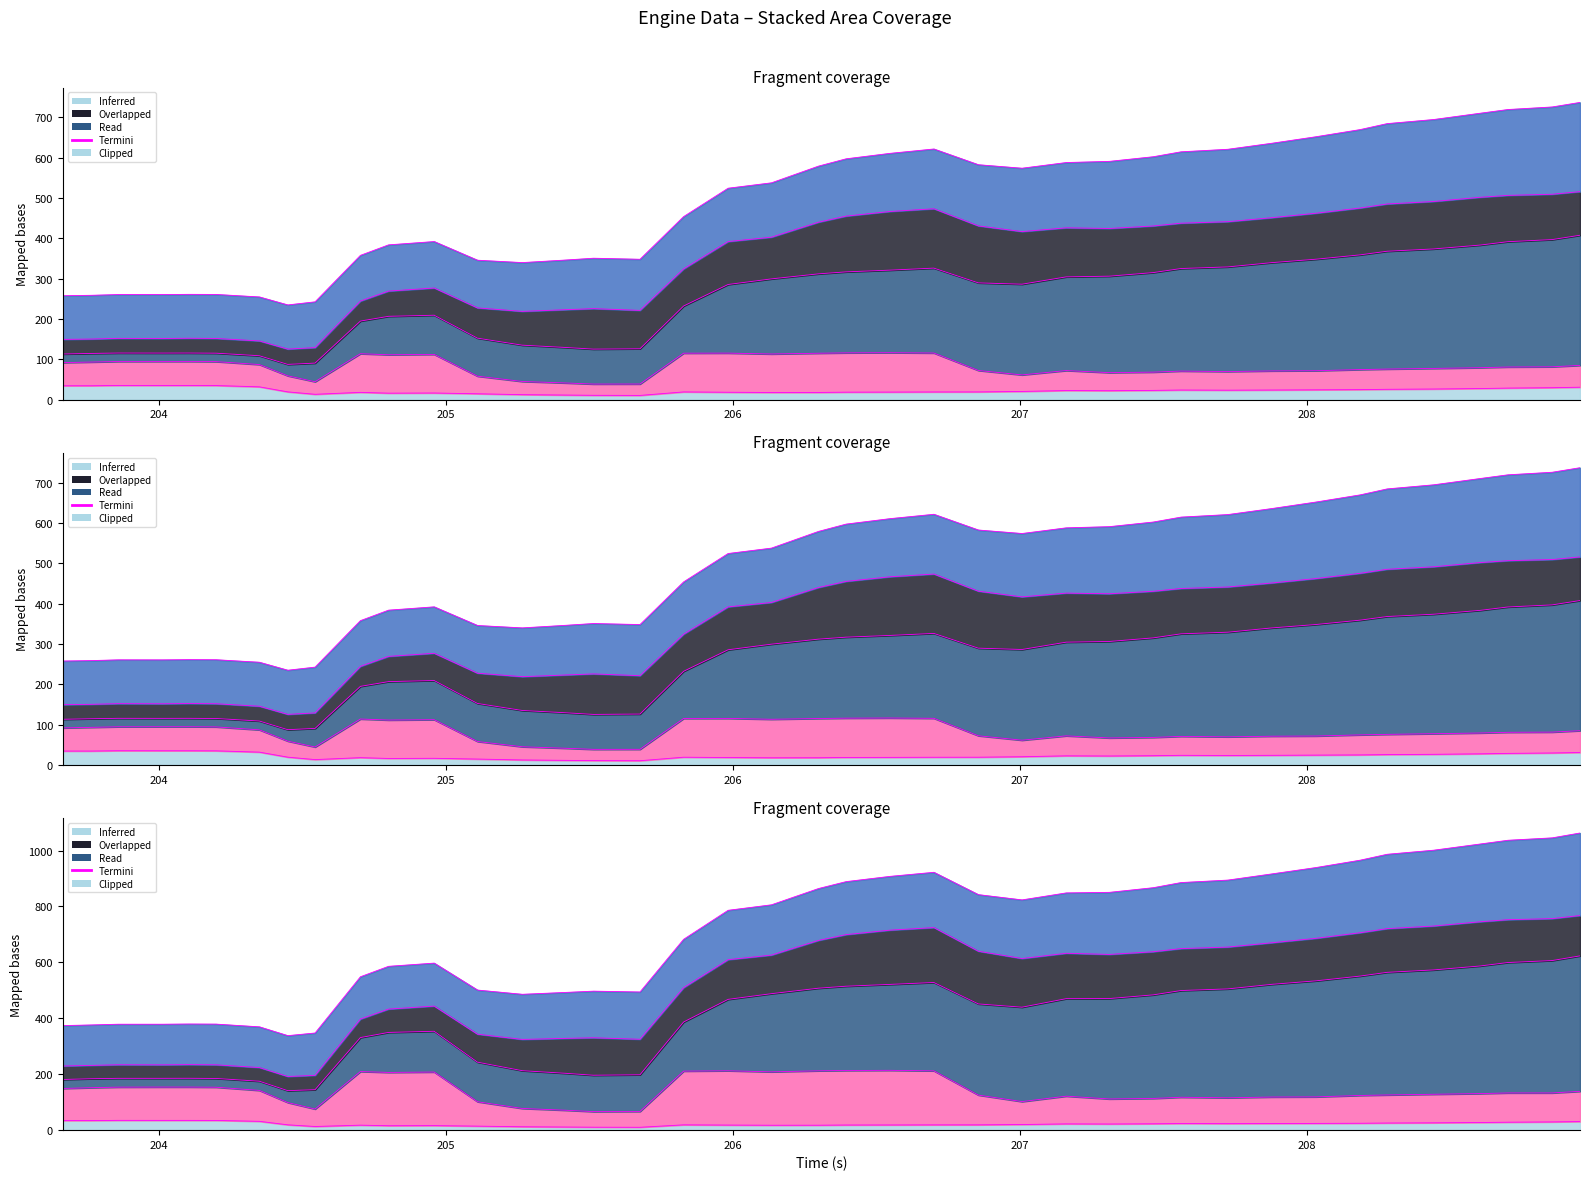

What position from the right is 208.442?

5